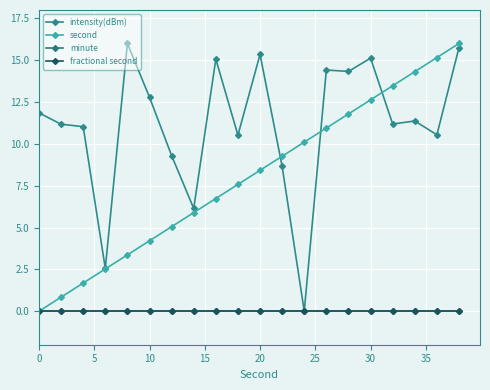

Which series has the widest spread of values?

intensity(dBm)